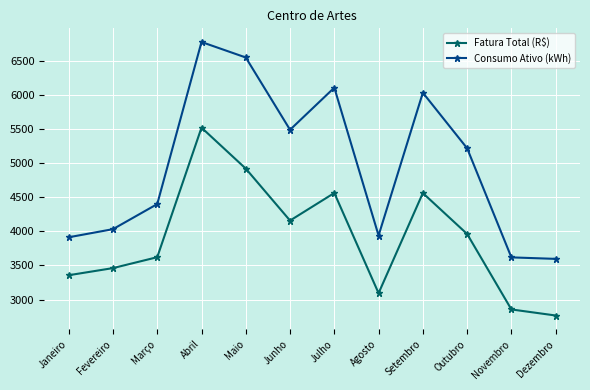

Where is the first local minimum for Consumo Ativo (kWh)?

Junho